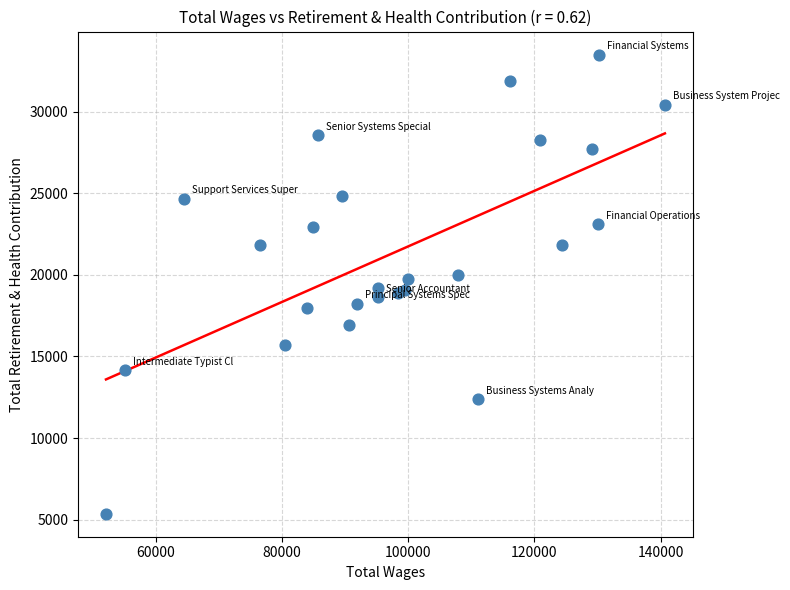

What is the range of Y values (max minus min)?

28125